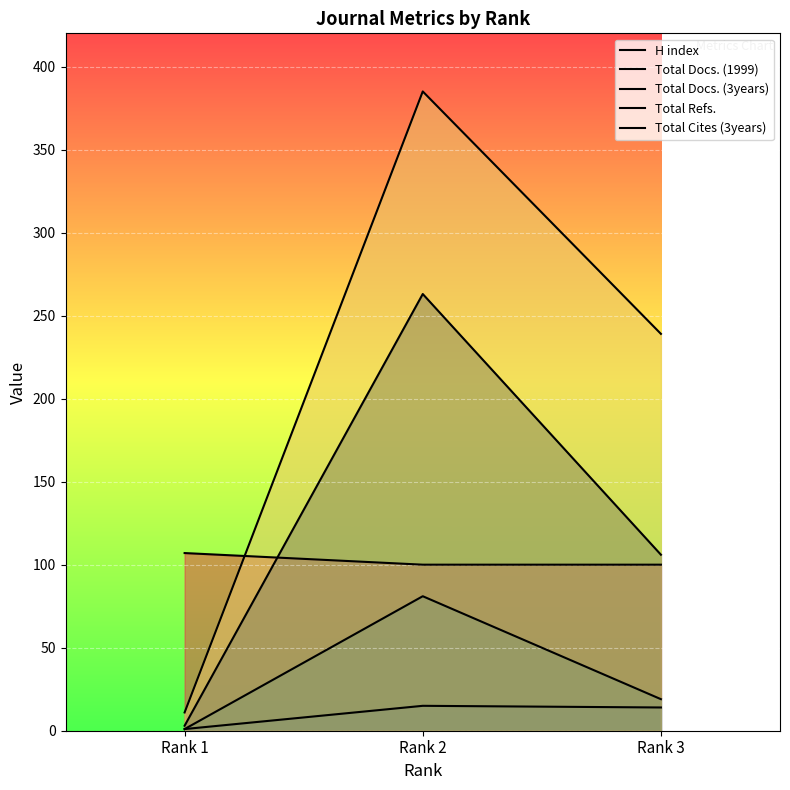

Between Rank 2 and Rank 3, which series saw the biggest shift?

Total Refs.